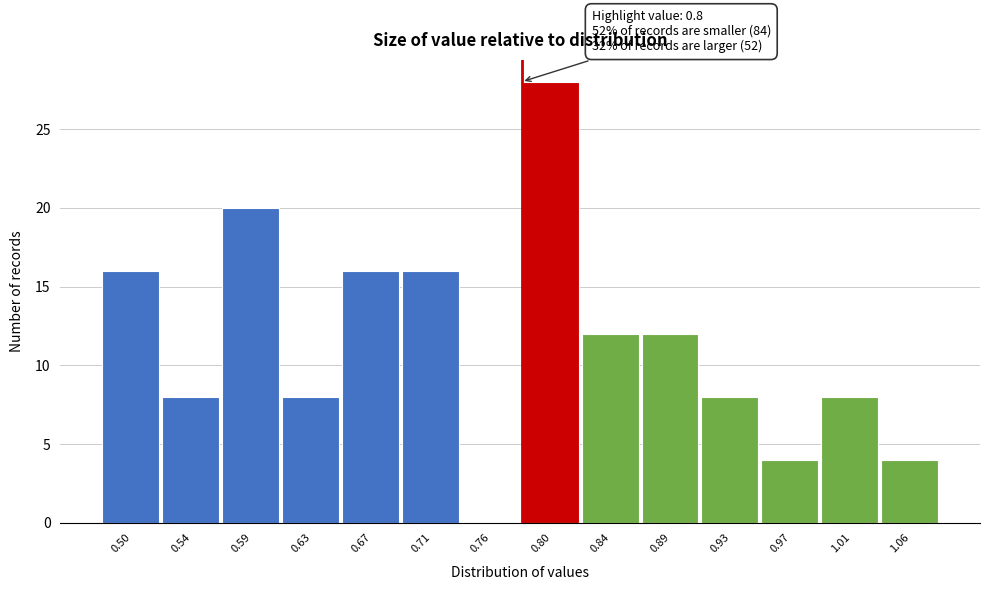

Reading left to right, transcribe all the data shown in this chart.

0.50=16	0.54=8	0.59=20	0.63=8	0.67=16	0.71=16	0.76=0	0.80=28	0.84=12	0.89=12	0.93=8	0.97=4	1.01=8	1.06=4